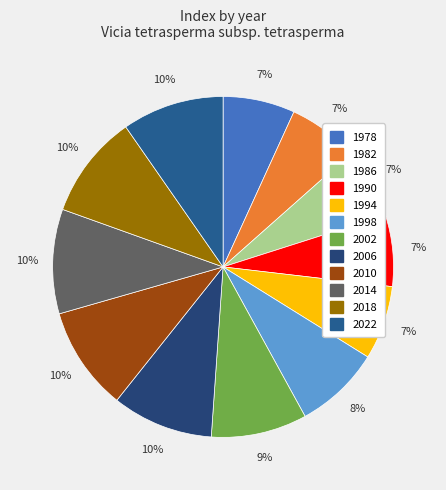

What percentage is the 2006 slice, to the nearest percent?

10%